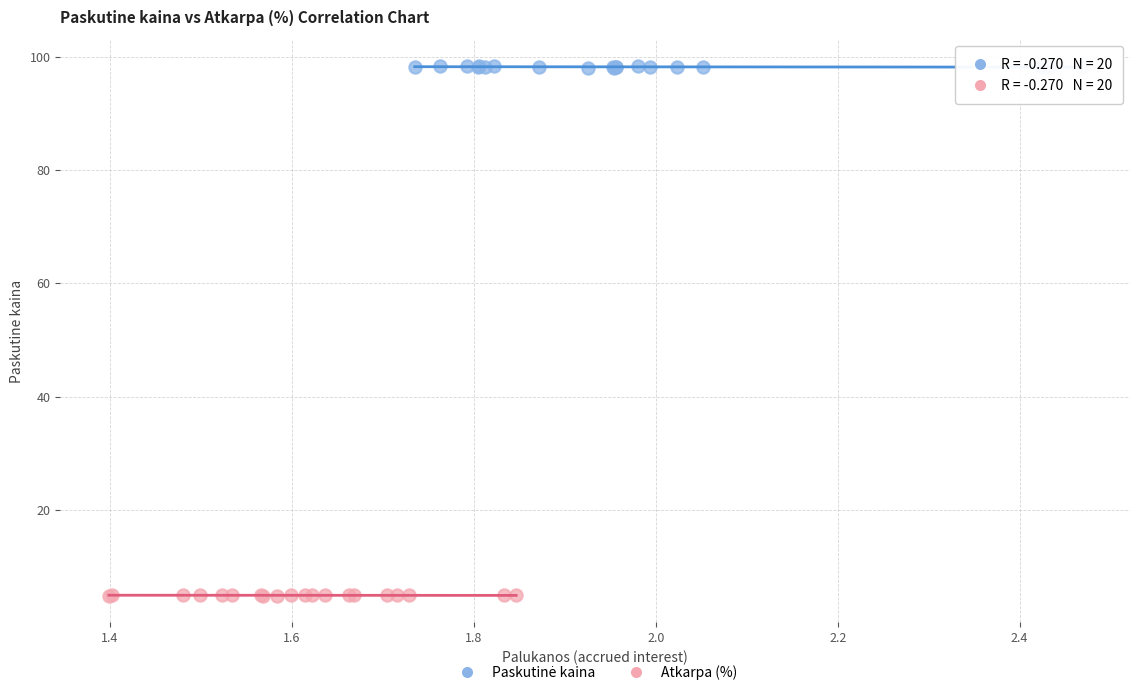

Which series contains the lowest Y value?

Atkarpa (%)